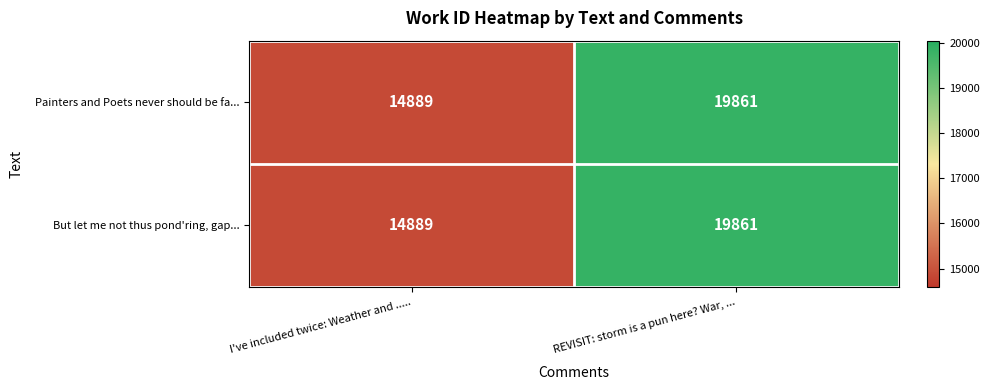

What is the sum of the But let me not thus pond'ring, gap... values at REVISIT: storm is a pun here? War, ... and I've included twice: Weather and .....?

34750